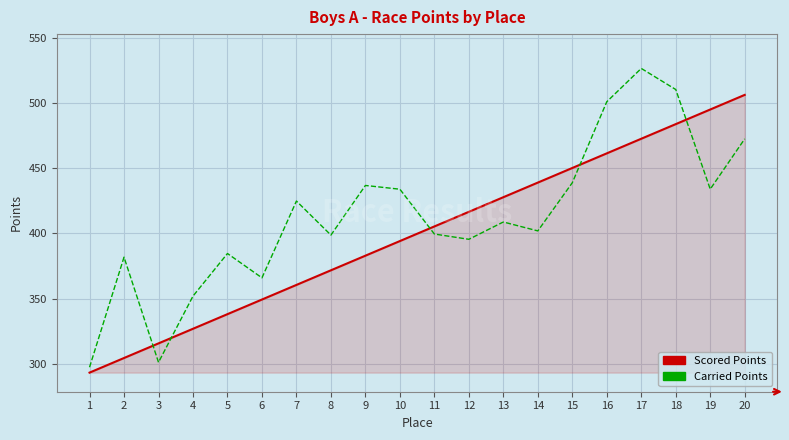

What is the approximate value of Scored Points at 5?

338.1